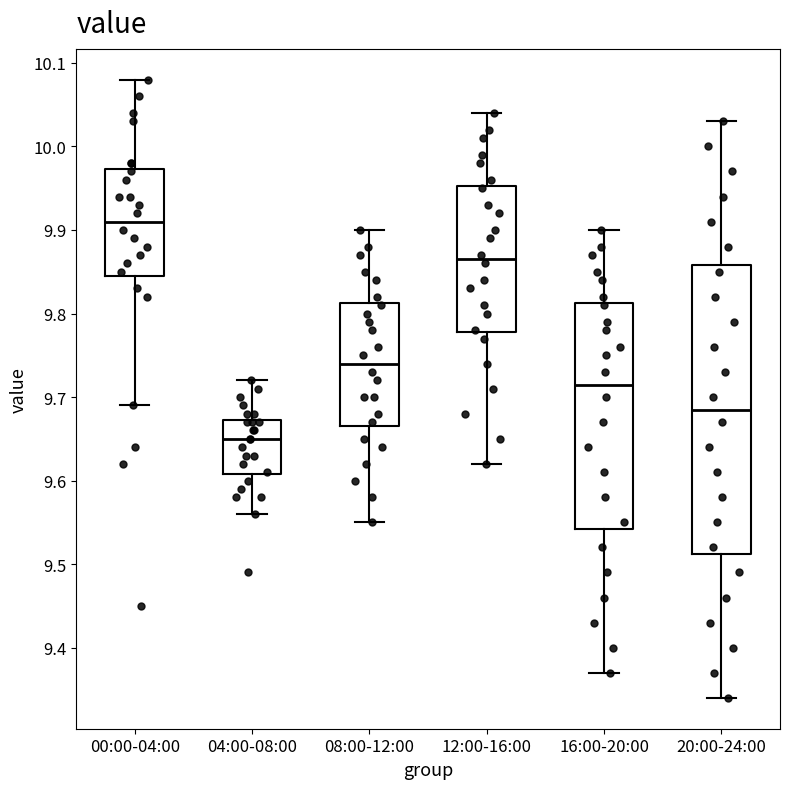

Comparing the boxes themselves (not the whiskers), which one is the tallest?

20:00-24:00